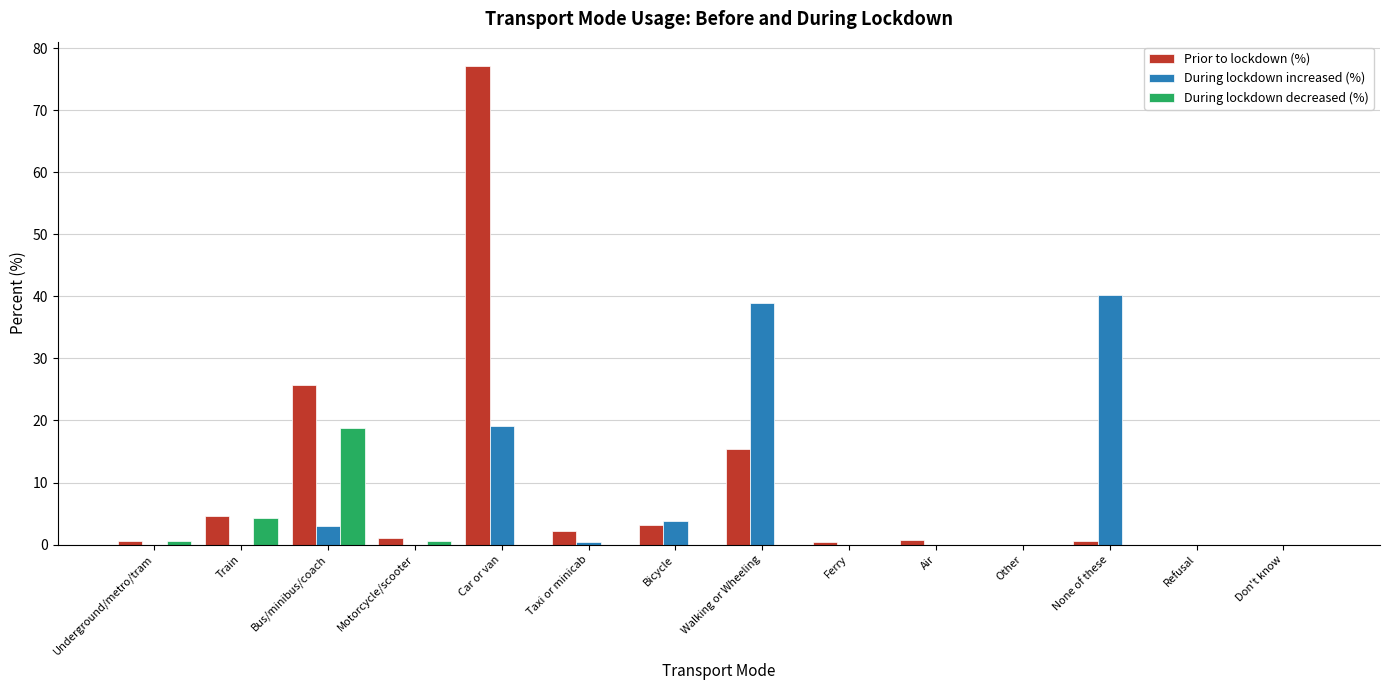

What is the maximum value for Prior to lockdown (%)?

77.2